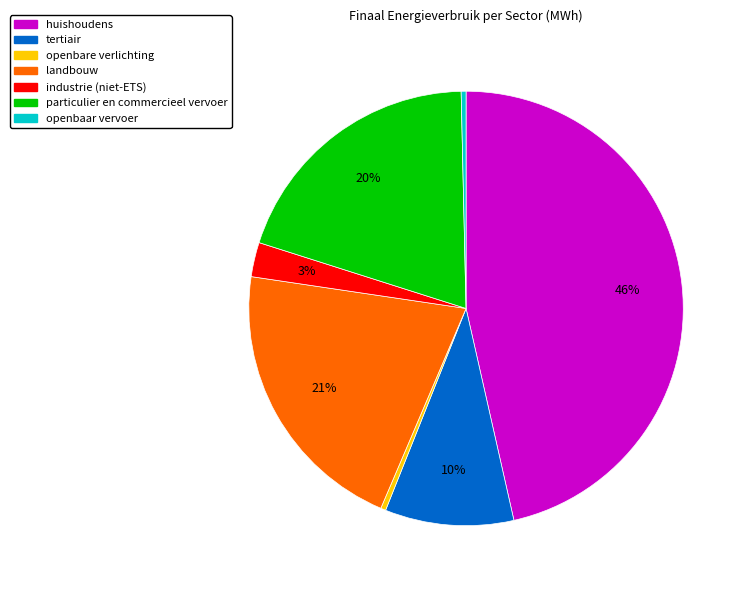

Does any single category account for the majority?

No